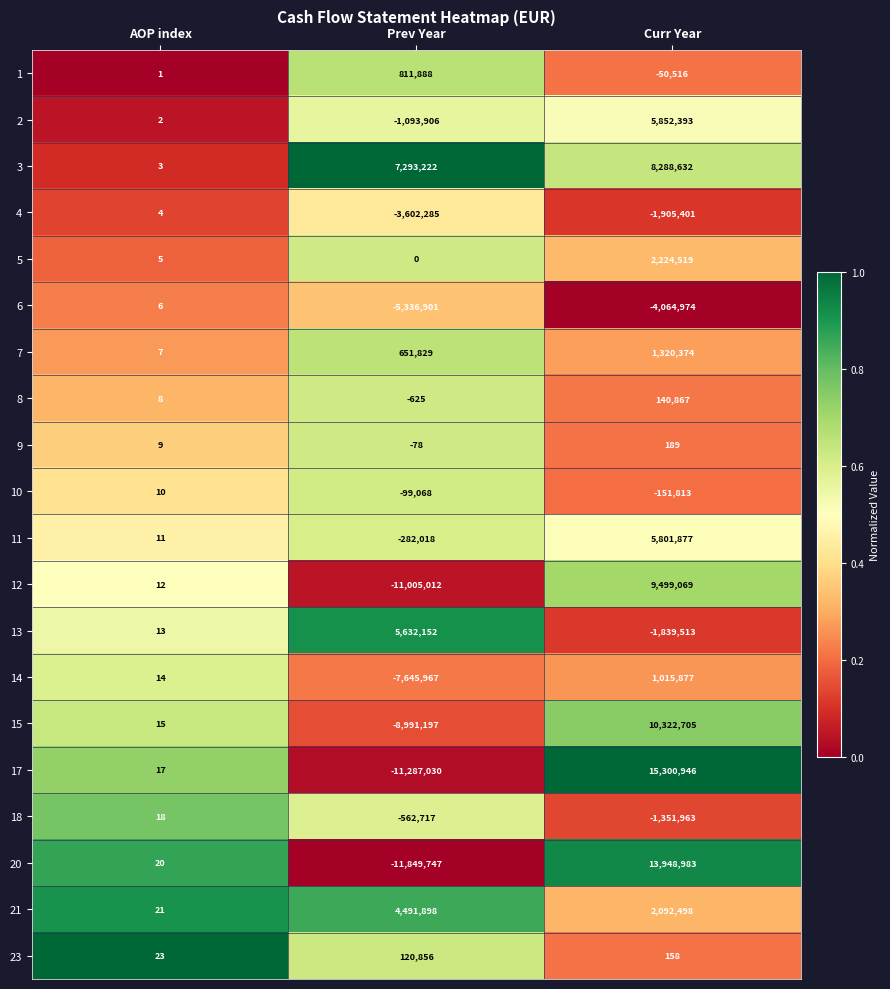

What is the total value across all series at Prev Year?

-42754706